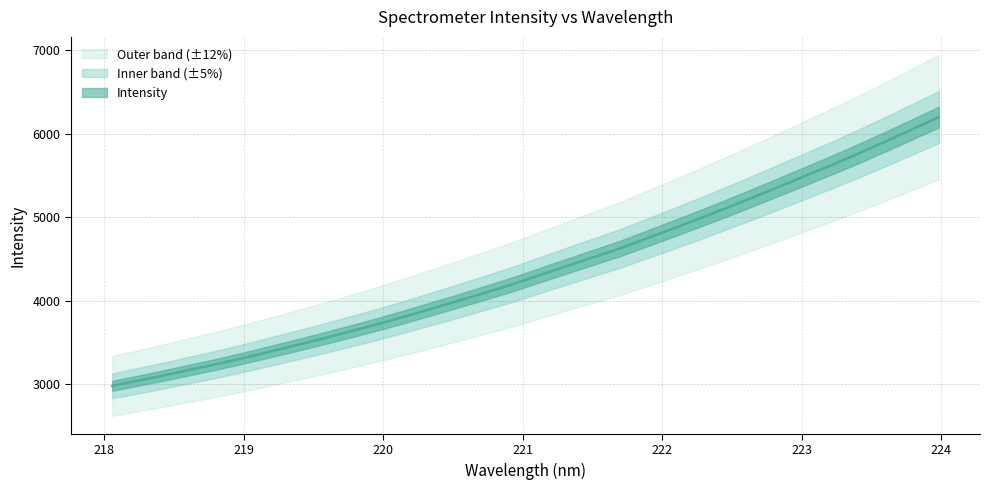

True or false: there are more than 1 points higher than both neighbors.

False